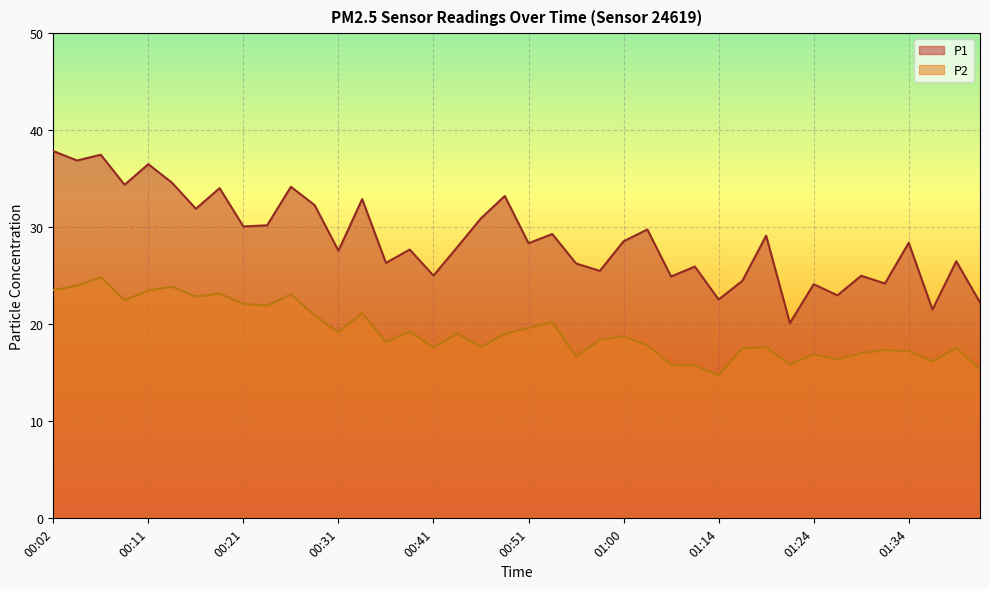

Reading left to right, what are all the values shown in this chart?

P1: 00:02=37.9	00:04=36.9	00:07=37.5	00:09=34.4	00:11=36.5	00:14=34.6	00:16=31.9	00:19=34.0	00:21=30.1	00:24=30.2	00:26=34.2	00:29=32.3	00:31=27.6	00:34=32.9	00:36=26.3	00:38=27.7	00:41=25.0	00:43=27.9	00:46=30.9	00:48=33.2	00:51=28.4	00:53=29.3	00:56=26.3	00:58=25.5	01:00=28.6	01:03=29.8	01:08=24.9	01:11=25.9	01:14=22.6	01:16=24.5	01:19=29.1	01:21=20.1	01:24=24.1	01:26=23.0	01:29=25.0	01:31=24.2	01:34=28.4	01:36=21.5	01:39=26.5	01:41=22.2
P2: 00:02=23.5	00:04=24.0	00:07=24.9	00:09=22.5	00:11=23.5	00:14=23.9	00:16=22.9	00:19=23.1	00:21=22.1	00:24=21.9	00:26=23.1	00:29=20.9	00:31=19.2	00:34=21.1	00:36=18.1	00:38=19.3	00:41=17.6	00:43=19.1	00:46=17.7	00:48=19.0	00:51=19.6	00:53=20.2	00:56=16.7	00:58=18.4	01:00=18.8	01:03=17.8	01:08=15.8	01:11=15.8	01:14=14.8	01:16=17.5	01:19=17.6	01:21=15.8	01:24=16.9	01:26=16.4	01:29=17.0	01:31=17.3	01:34=17.2	01:36=16.2	01:39=17.6	01:41=15.3